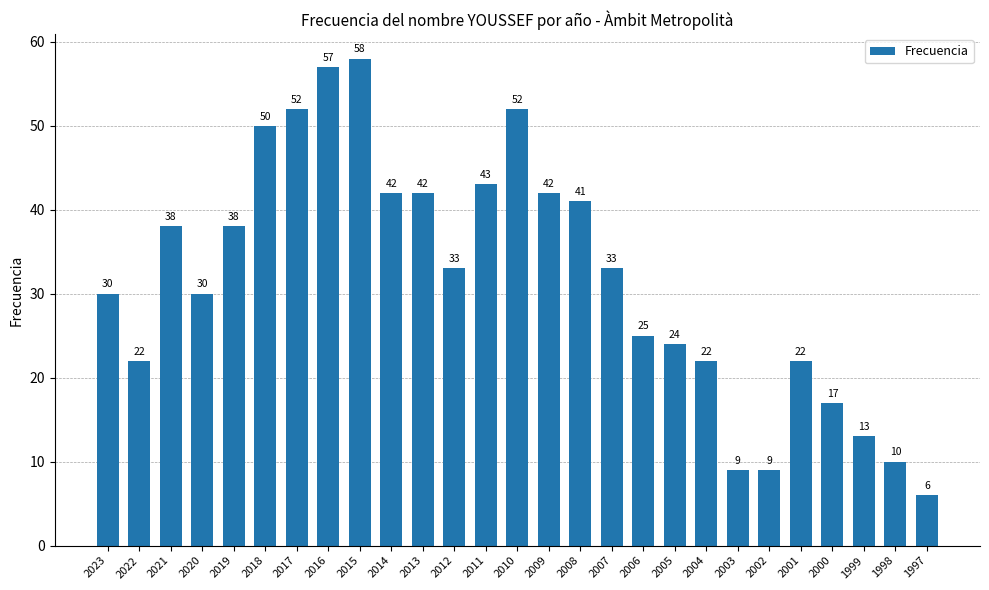

Count the number of categories in the chart.

27